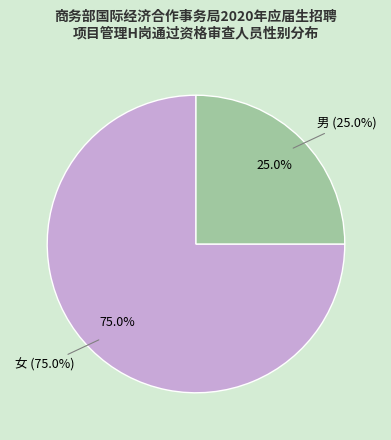

To the nearest percent, what percentage of the pie is 男?

25%